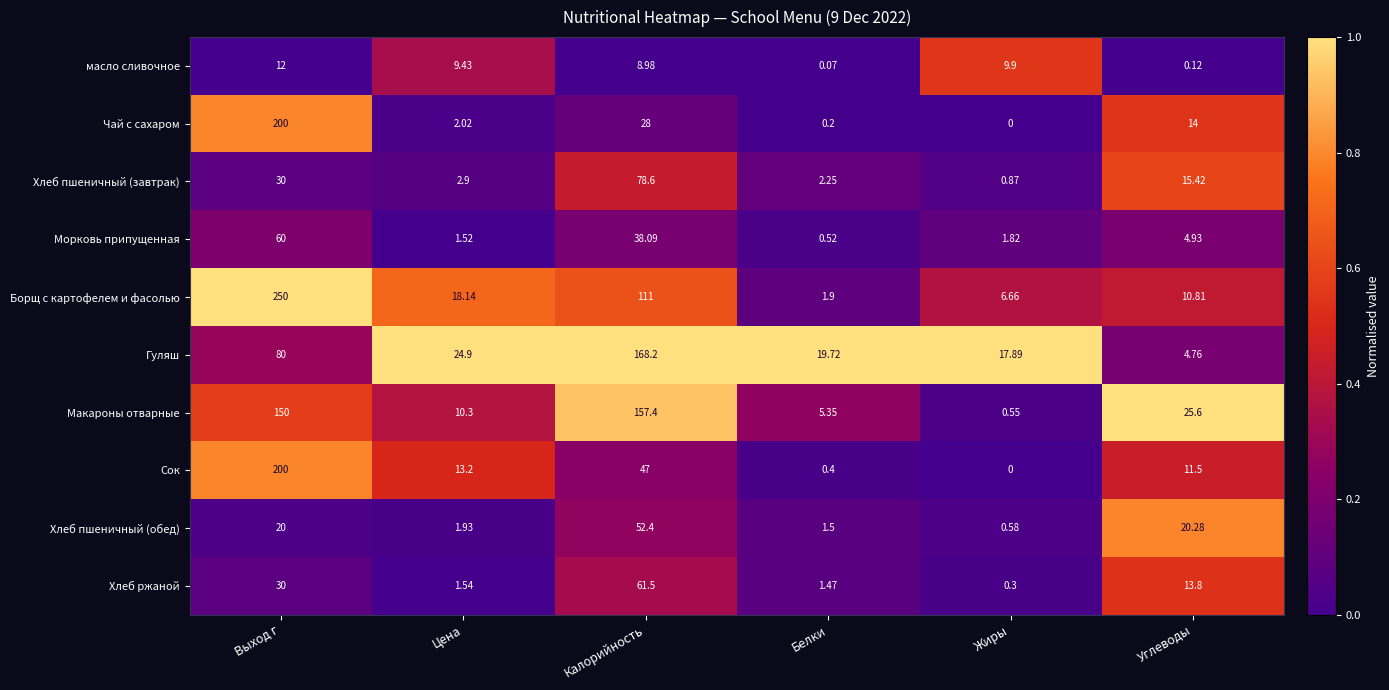

At which label does Морковь припущенная reach its peak?

Выход г